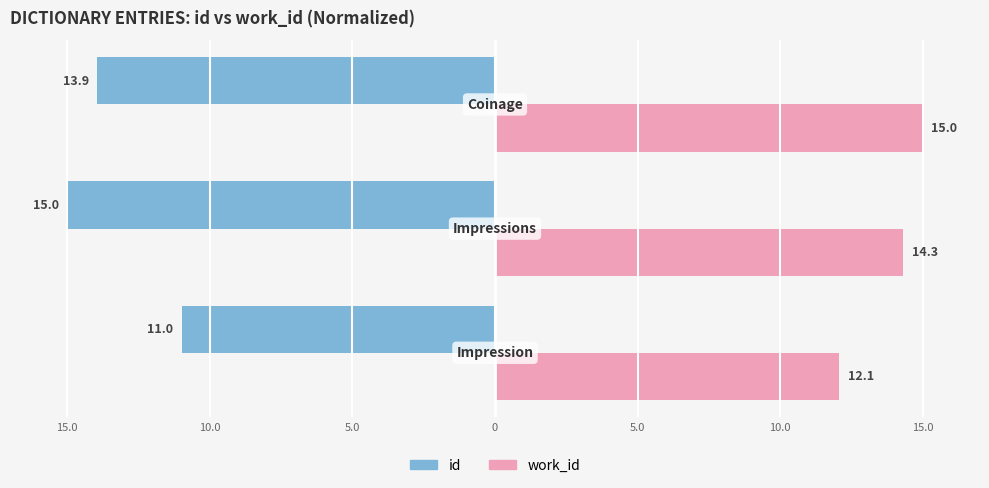

What are all the series names shown in the legend?

id, work_id